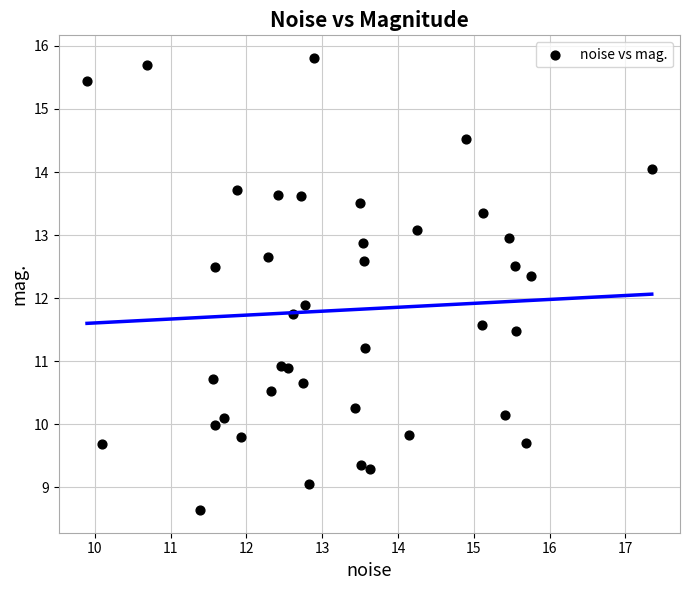

What Y value in the scatter plot is closest to 12?

11.9